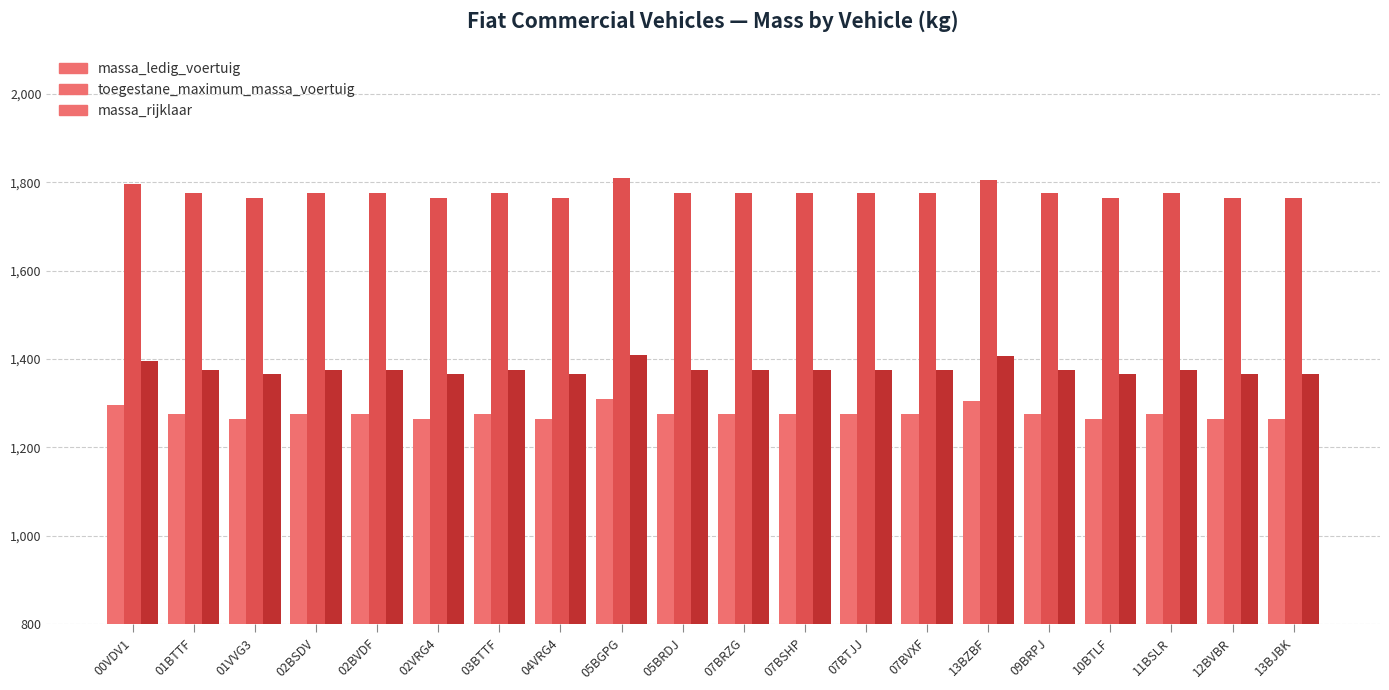

What is the spread (max minus min) of values at 01VVG3?

500